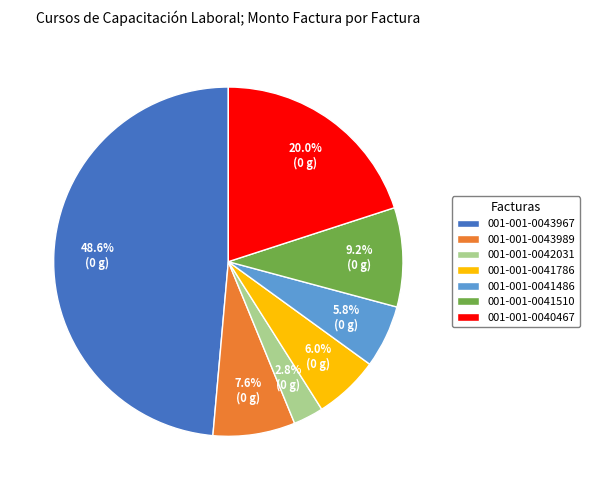

To the nearest percent, what percentage of the pie is 001-001-0041510?

9%